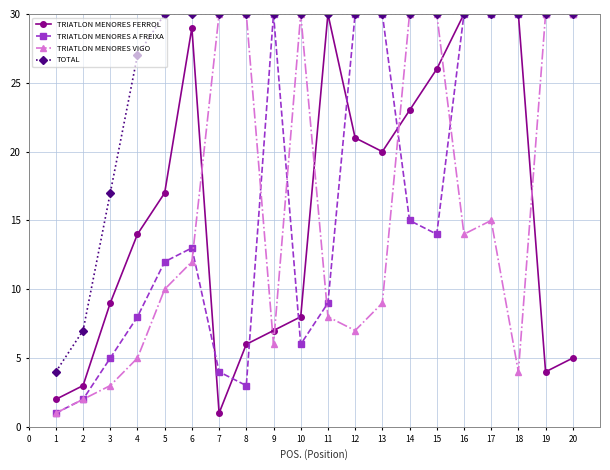

Does the chart have visible grid lines?

Yes